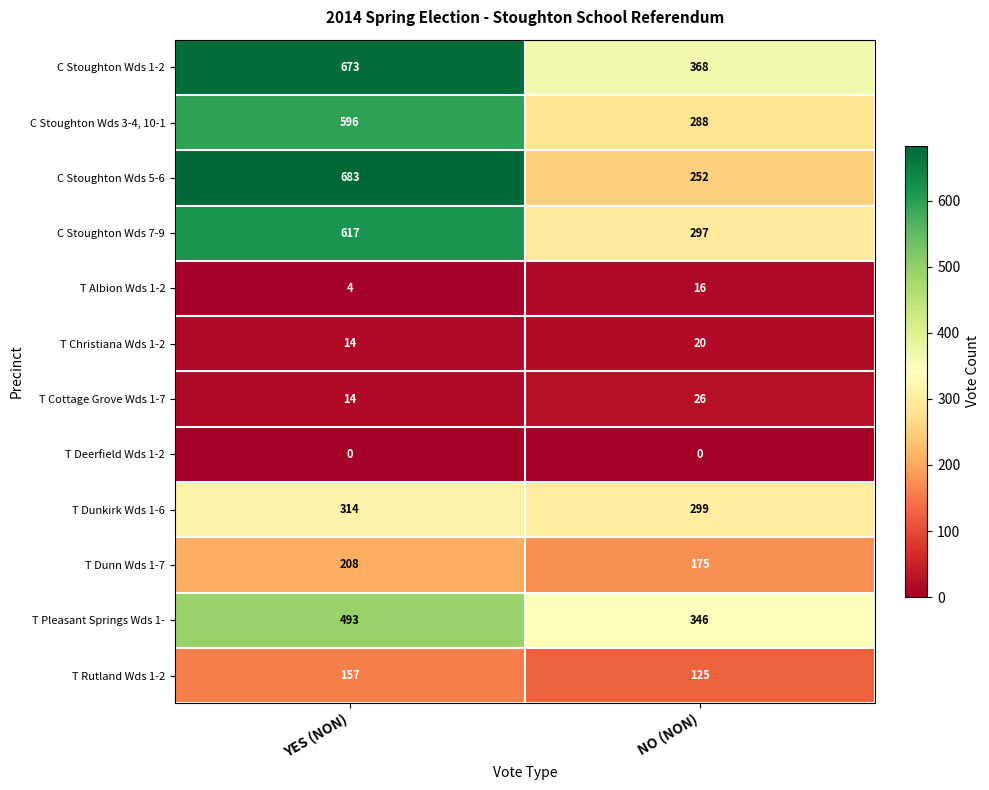

Which series has the largest range (max minus min)?

C Stoughton Wds 5-6